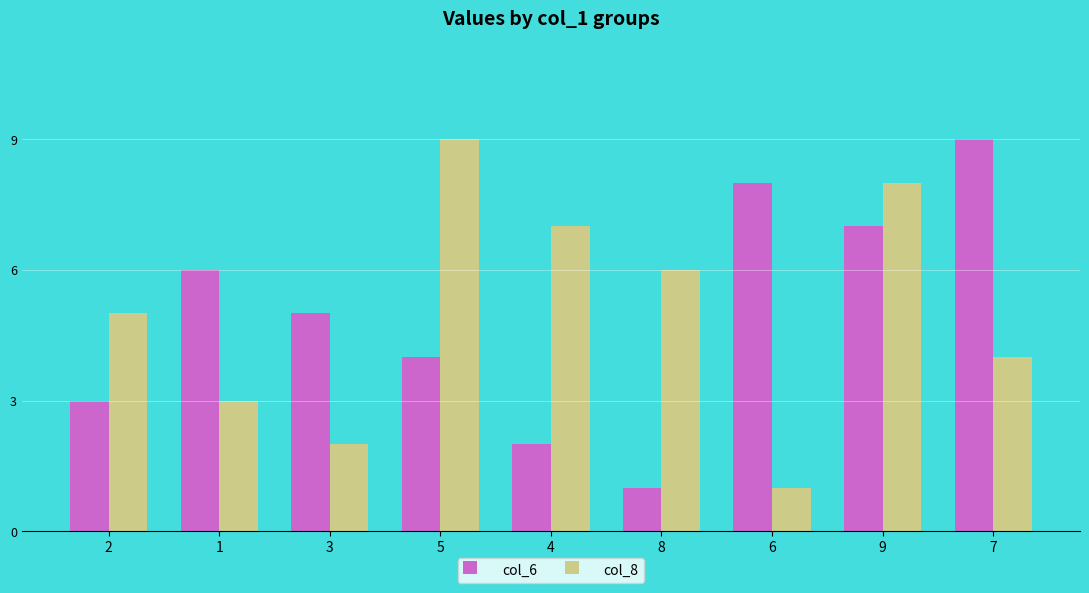

What is the maximum value shown in the chart?

9